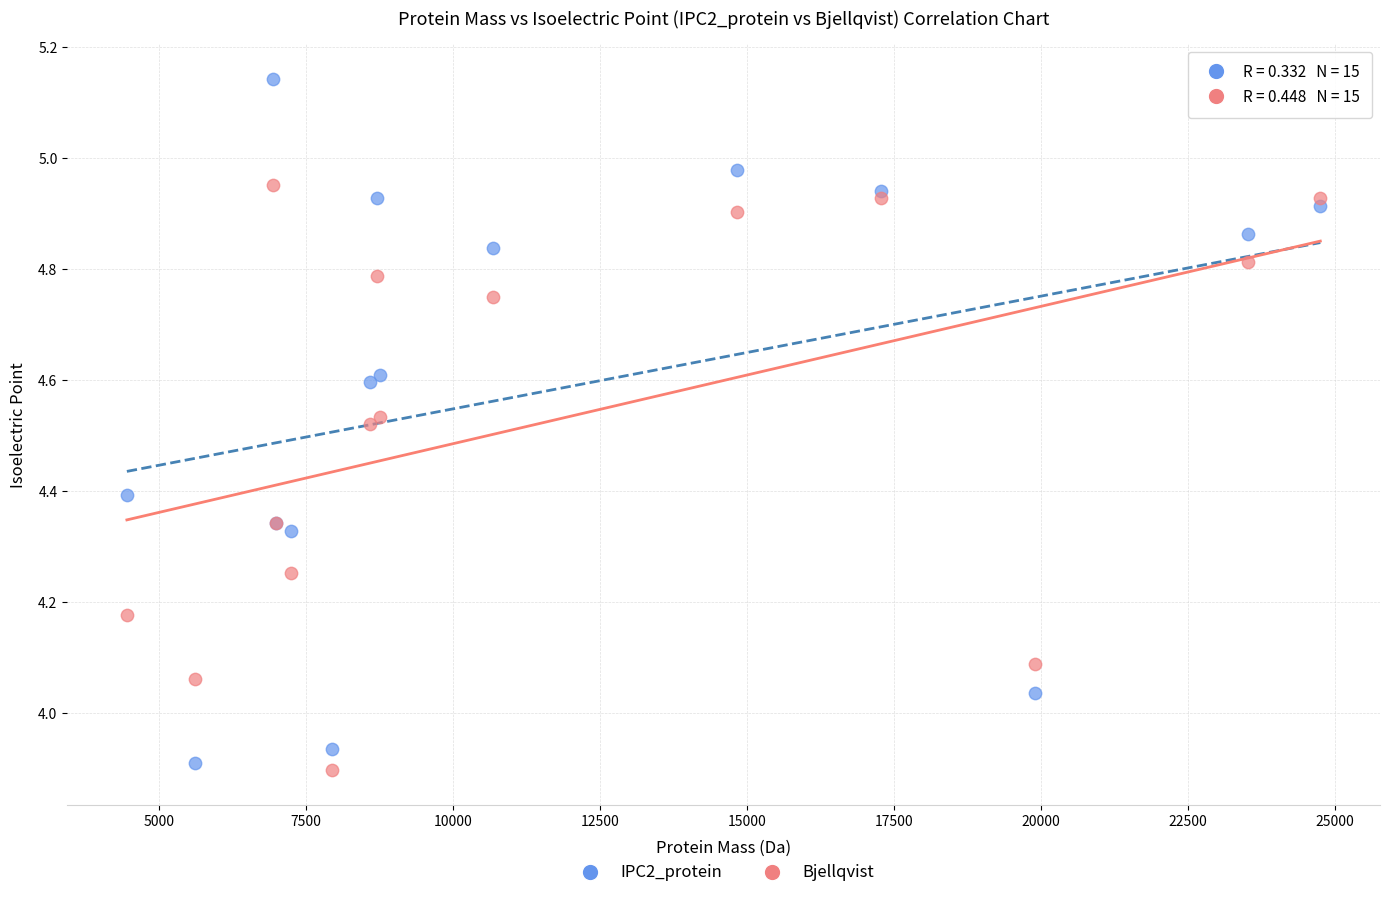

Which series has the largest Y range (max minus min)?

IPC2_protein